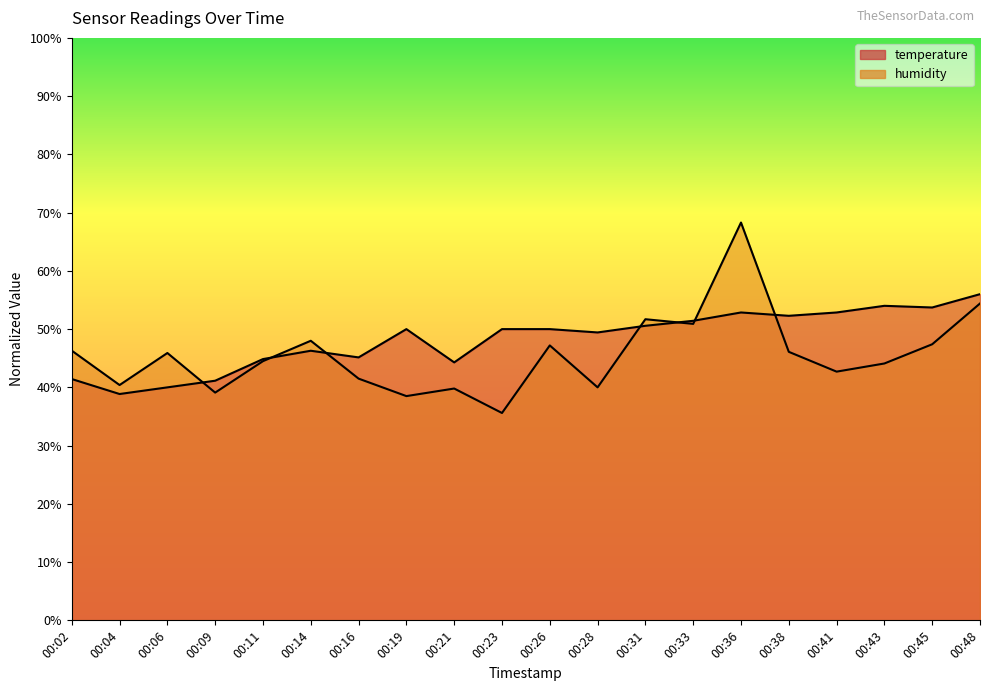

What is the total value across all series at 00:14?

94.3